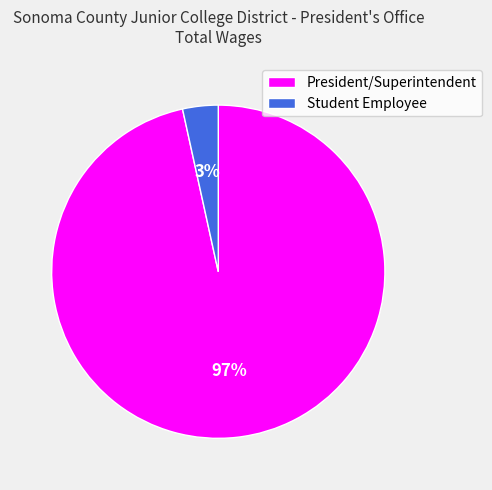

To the nearest percent, what portion does Student Employee represent?

3%